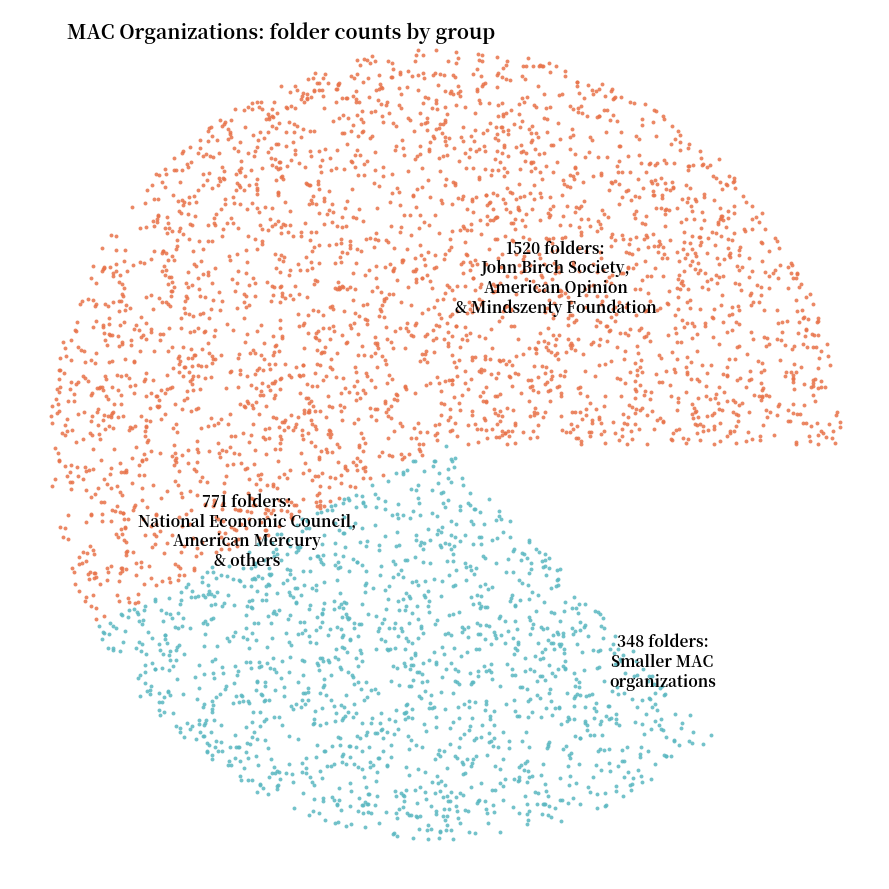

To the nearest percent, what percentage of the pie is American Mercury?

7%